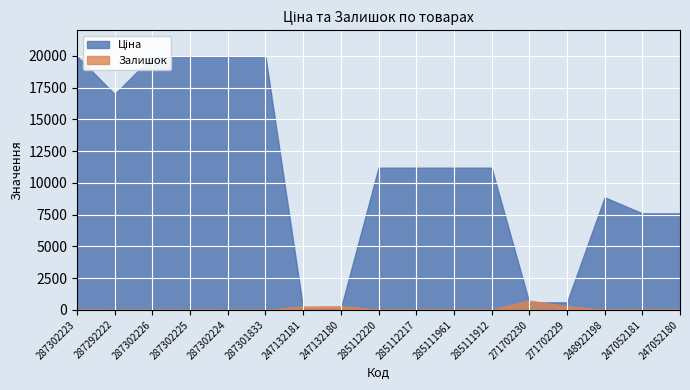

Is the value of Залишок at 287292222 greater than the value of Ціна at 287302224?

No